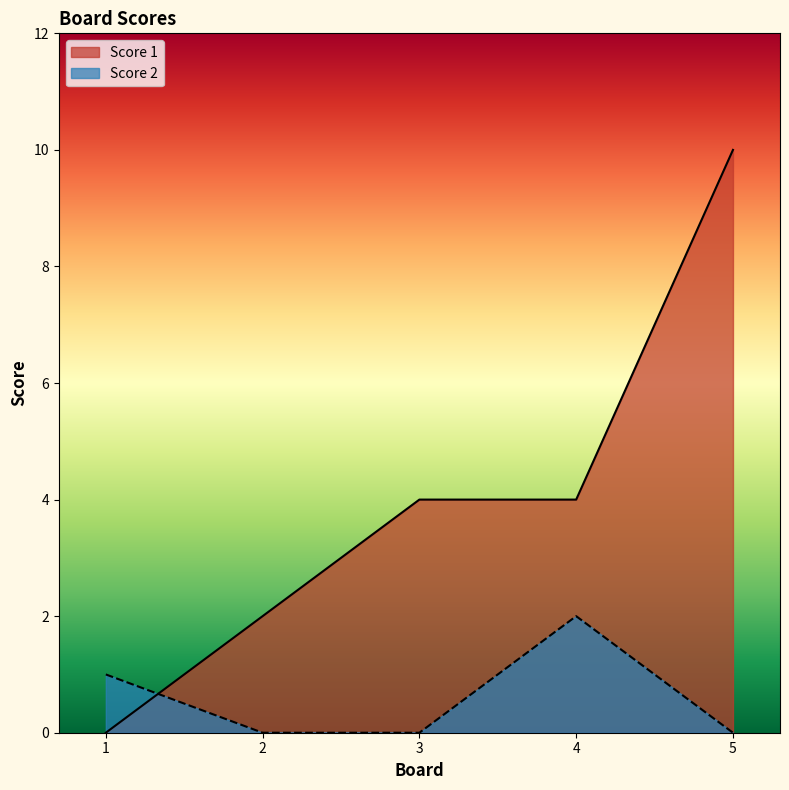

The value of Score 2 at 4 is 1. True or false?

False